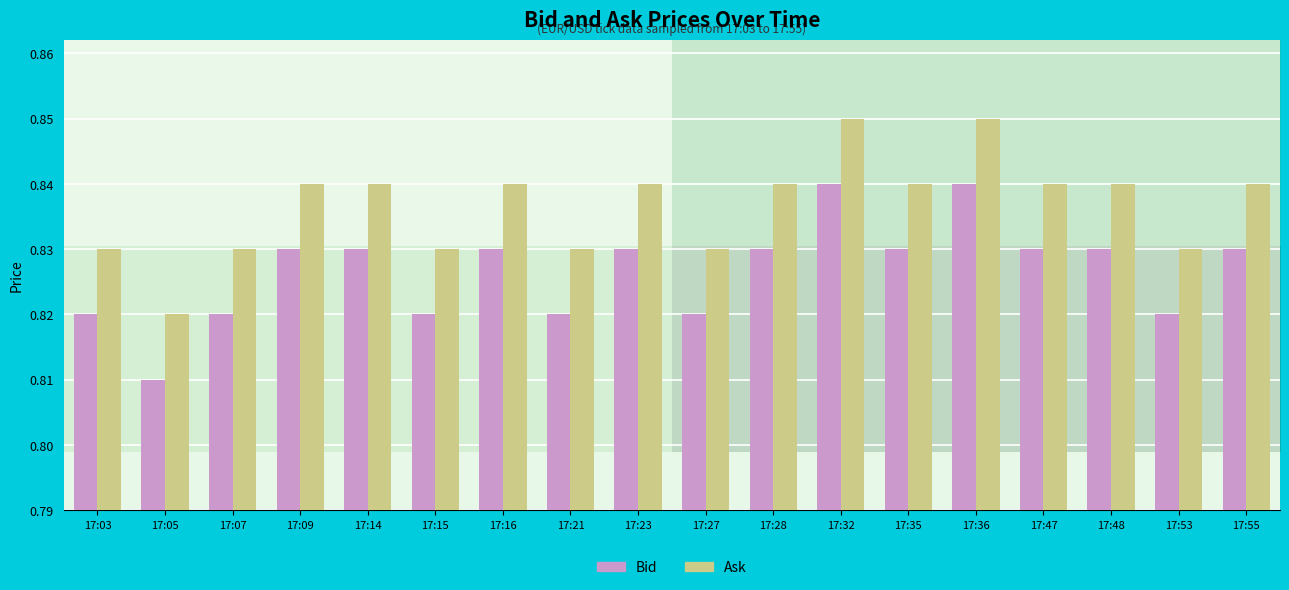

At how many categories does at least one series exceed 0?

18